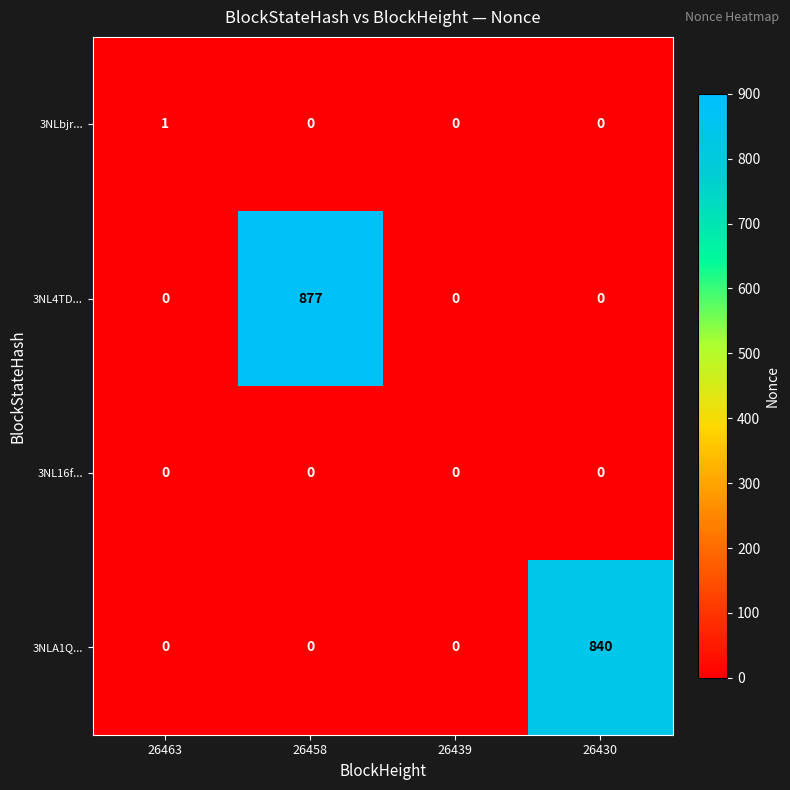

At which category is the sum across all series the highest?

26458